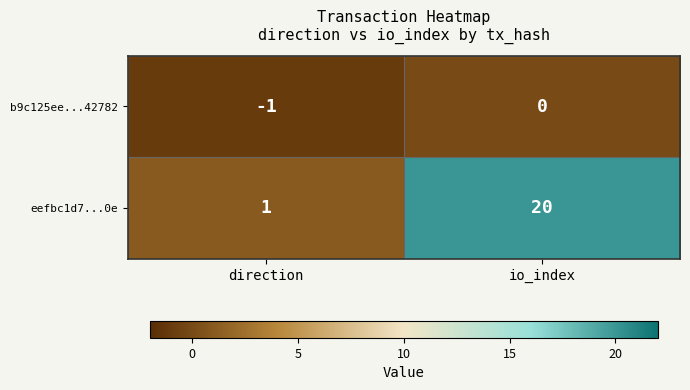

How many distinct data groups are displayed?

2